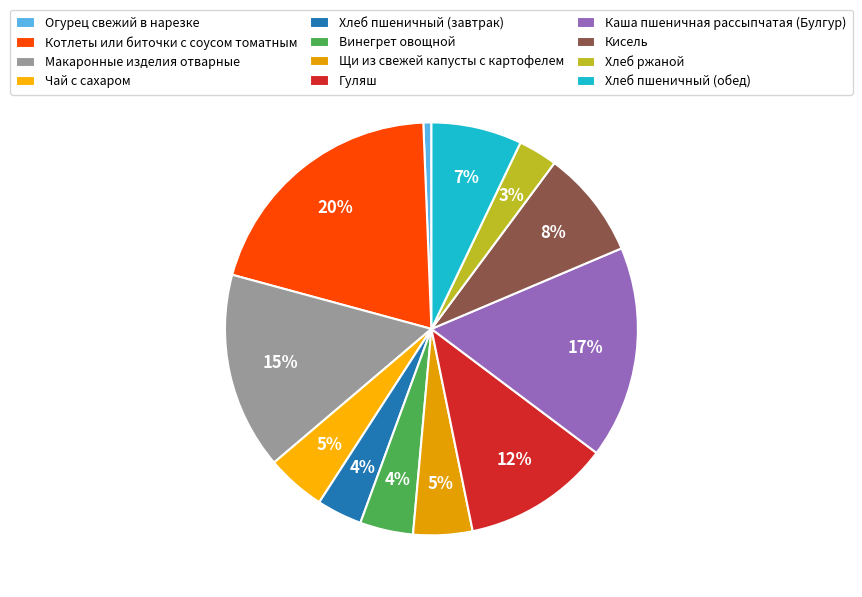

Combined, what portion of the pie is Огурец свежий в нарезке and Каша пшеничная рассыпчатая (Булгур)?

17.3%